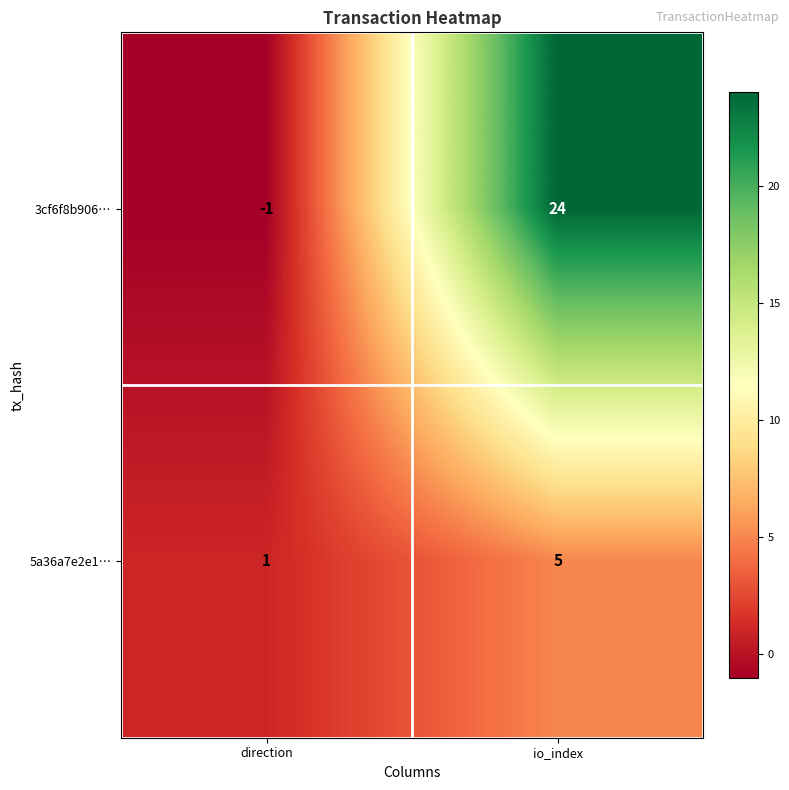

True or false: 5a36a7e2e1… has a value of 5 at io_index.

True